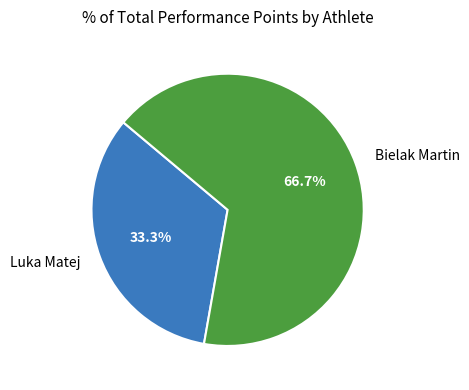

Which category has the biggest portion of the pie?

Bielak Martin